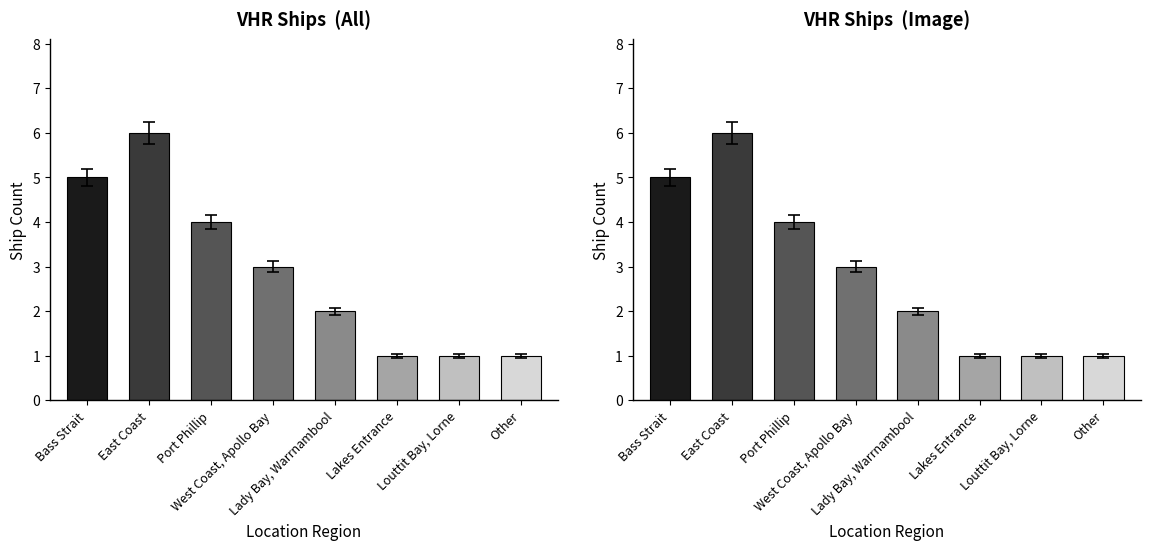

What is the sum of the values at West Coast, Apollo Bay and East Coast?

9